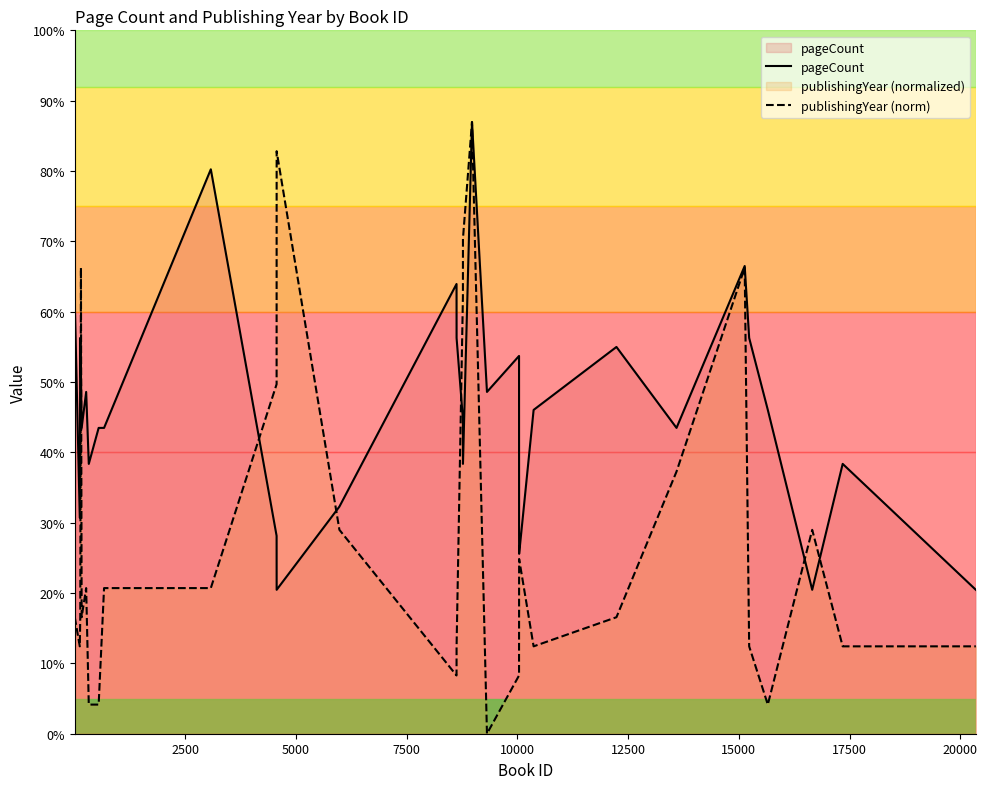

After their last crossing, which series has the higher values: pageCount or publishingYear (norm)?

pageCount